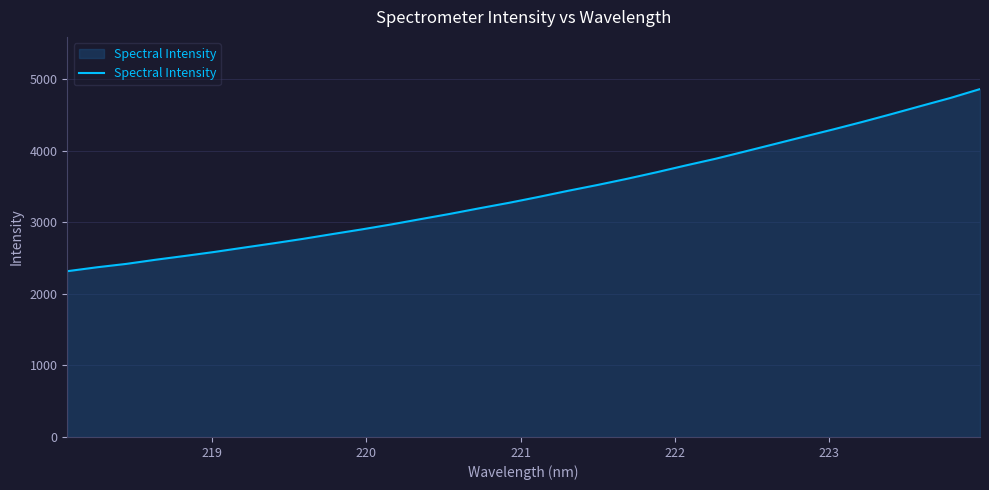

What is the greatest value displayed?

4863.3